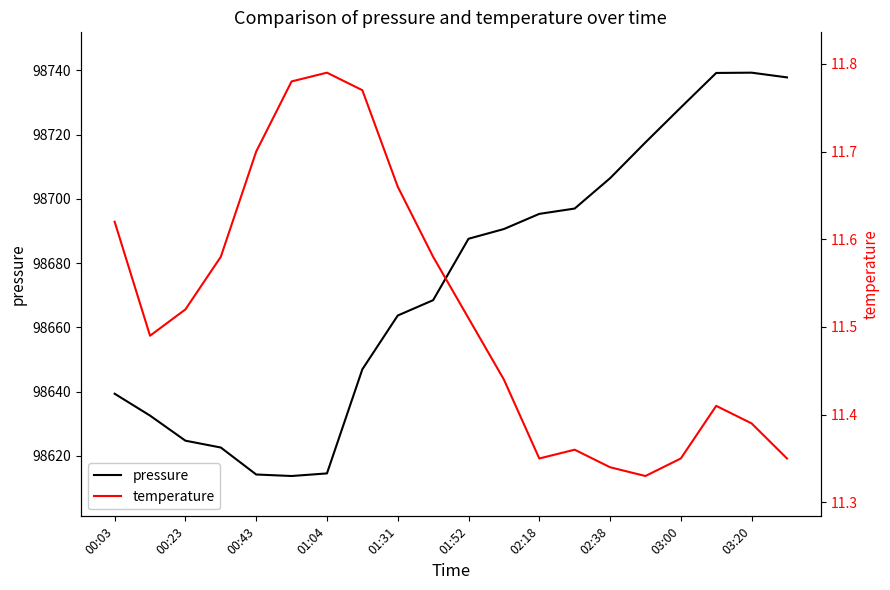

Reading left to right, extract all data points from this chart.

pressure: 98639.3	98632.5	98624.7	98622.6	98614.2	98613.7	98614.5	98646.9	98663.7	98668.4	98687.6	98690.6	98695.3	98697.0	98706.4	98717.6	98728.4	98739.2	98739.3	98737.8
temperature: 11.6	11.5	11.5	11.6	11.7	11.8	11.8	11.8	11.7	11.6	11.5	11.4	11.3	11.4	11.3	11.3	11.3	11.4	11.4	11.3